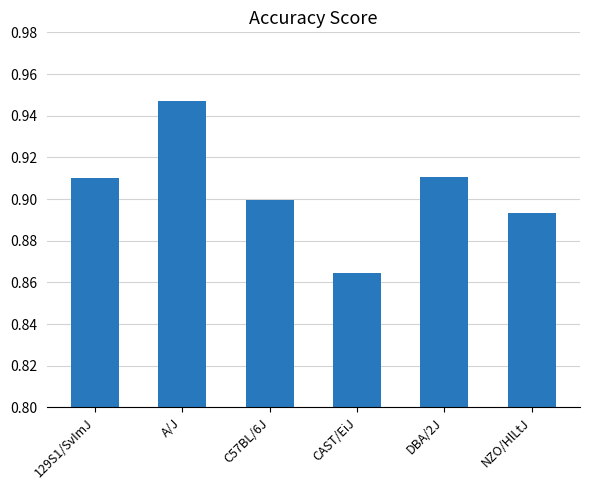

Which has a higher value, 129S1/SvImJ or A/J?

A/J